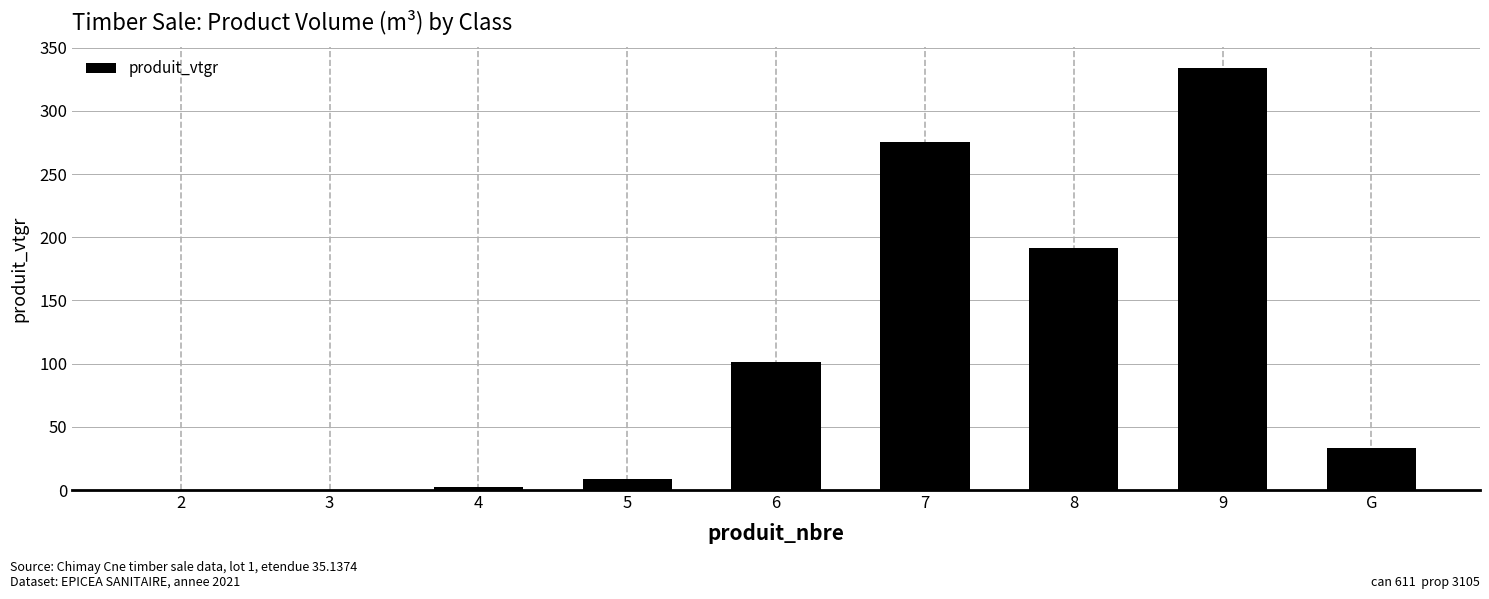

The chart shows a value of 58.2 at 8. True or false?

False